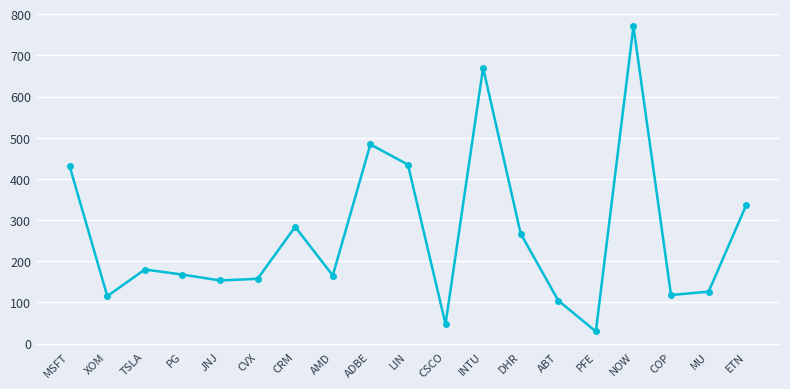

What is the label of the 15th point from the left?

PFE